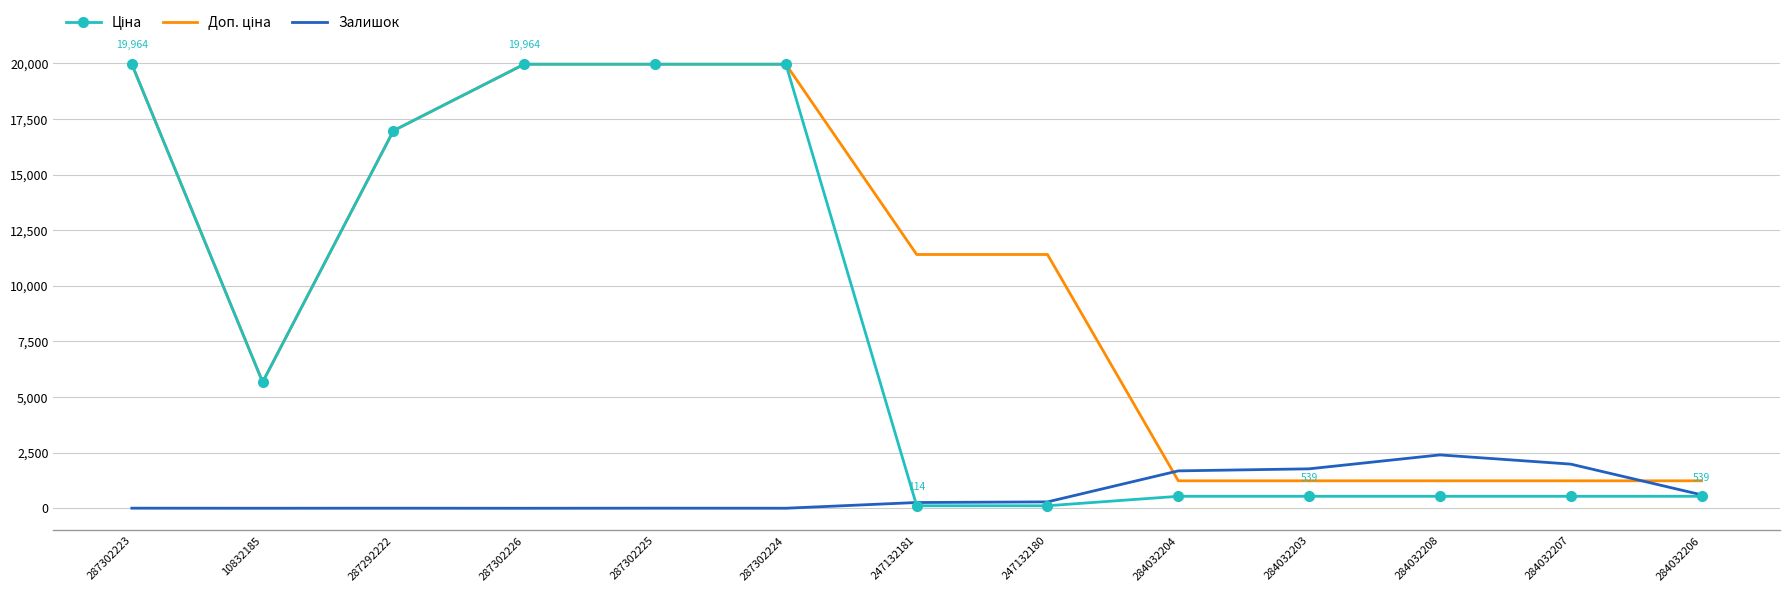

What is the maximum value shown in the chart?

19964.2